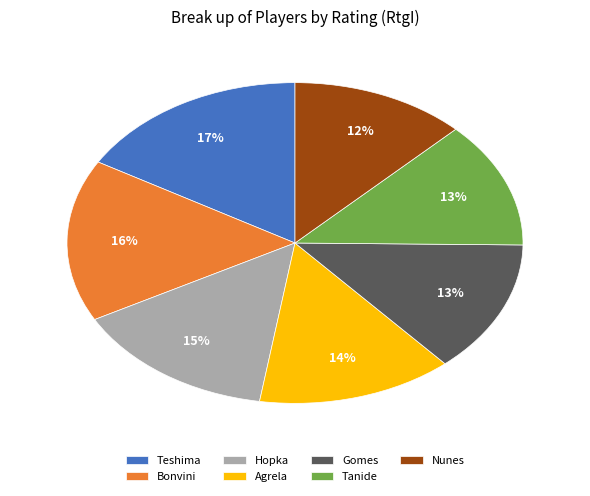

To the nearest percent, what percentage of the pie is Hopka?

15%